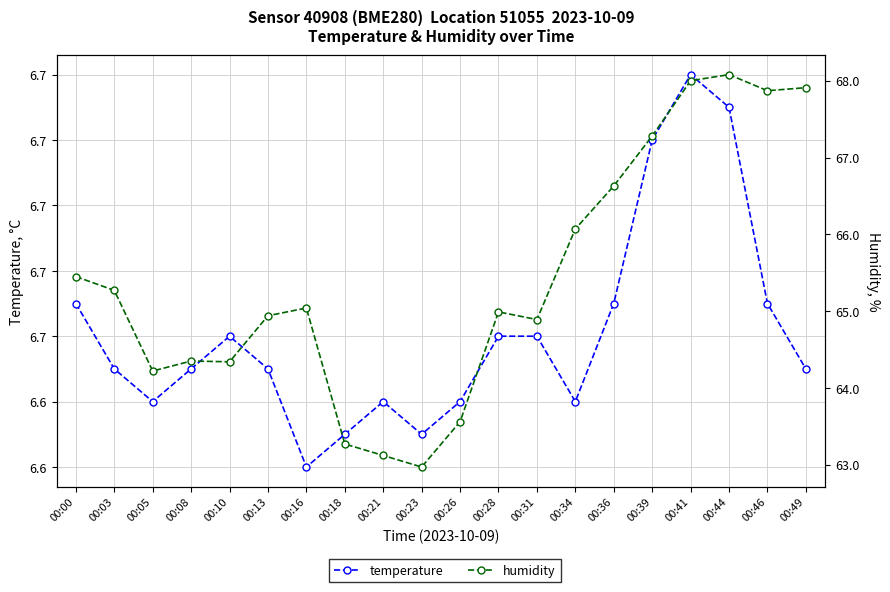

Reading right to left, transcribe all the data shown in this chart.

temperature: 00:49=6.7	00:46=6.7	00:44=6.7	00:41=6.7	00:39=6.7	00:36=6.7	00:34=6.6	00:31=6.7	00:28=6.7	00:26=6.6	00:23=6.6	00:21=6.6	00:18=6.6	00:16=6.6	00:13=6.7	00:10=6.7	00:08=6.7	00:05=6.6	00:03=6.7	00:00=6.7
humidity: 00:49=67.9	00:46=67.9	00:44=68.1	00:41=68.0	00:39=67.3	00:36=66.6	00:34=66.1	00:31=64.9	00:28=65.0	00:26=63.6	00:23=63.0	00:21=63.1	00:18=63.3	00:16=65.0	00:13=64.9	00:10=64.3	00:08=64.3	00:05=64.2	00:03=65.3	00:00=65.5